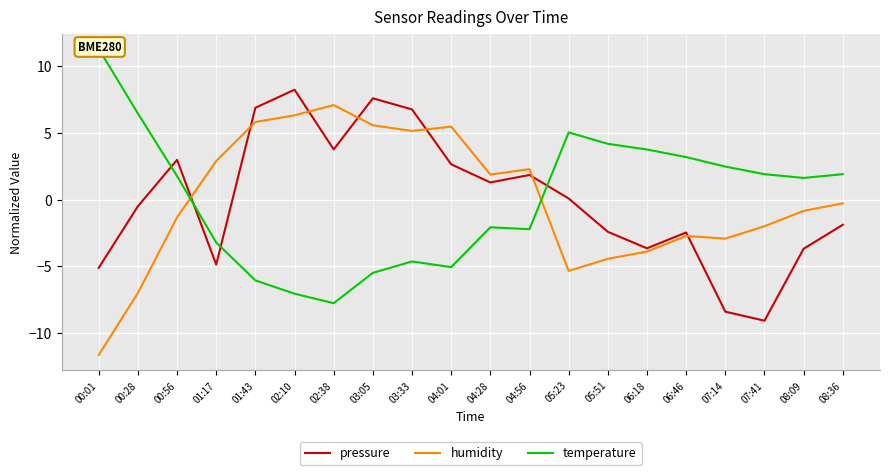

How many lines are shown in the chart?

3